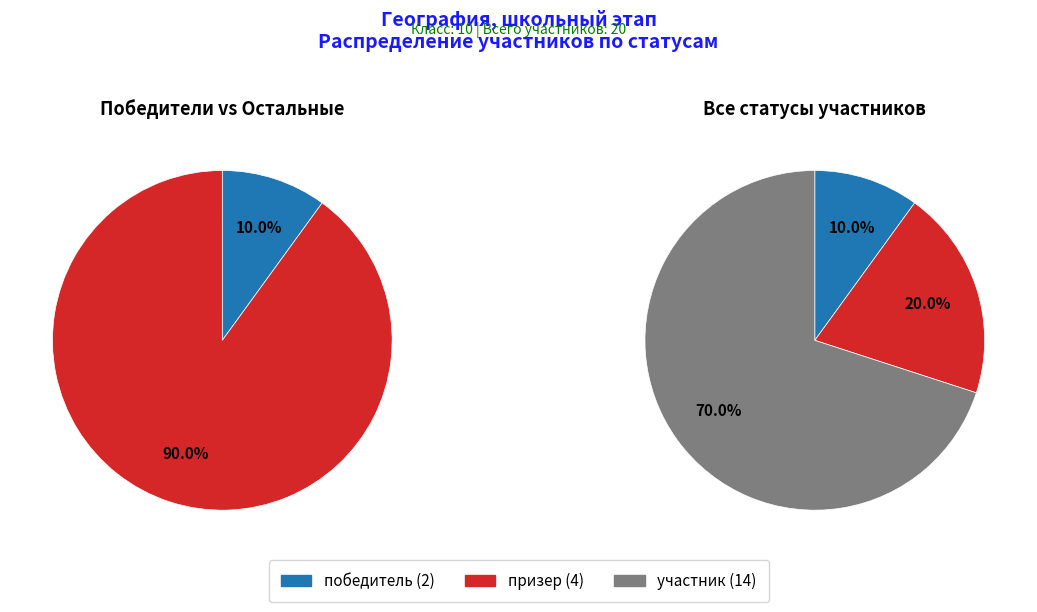

True or false: участник accounts for 82% of the total.

False